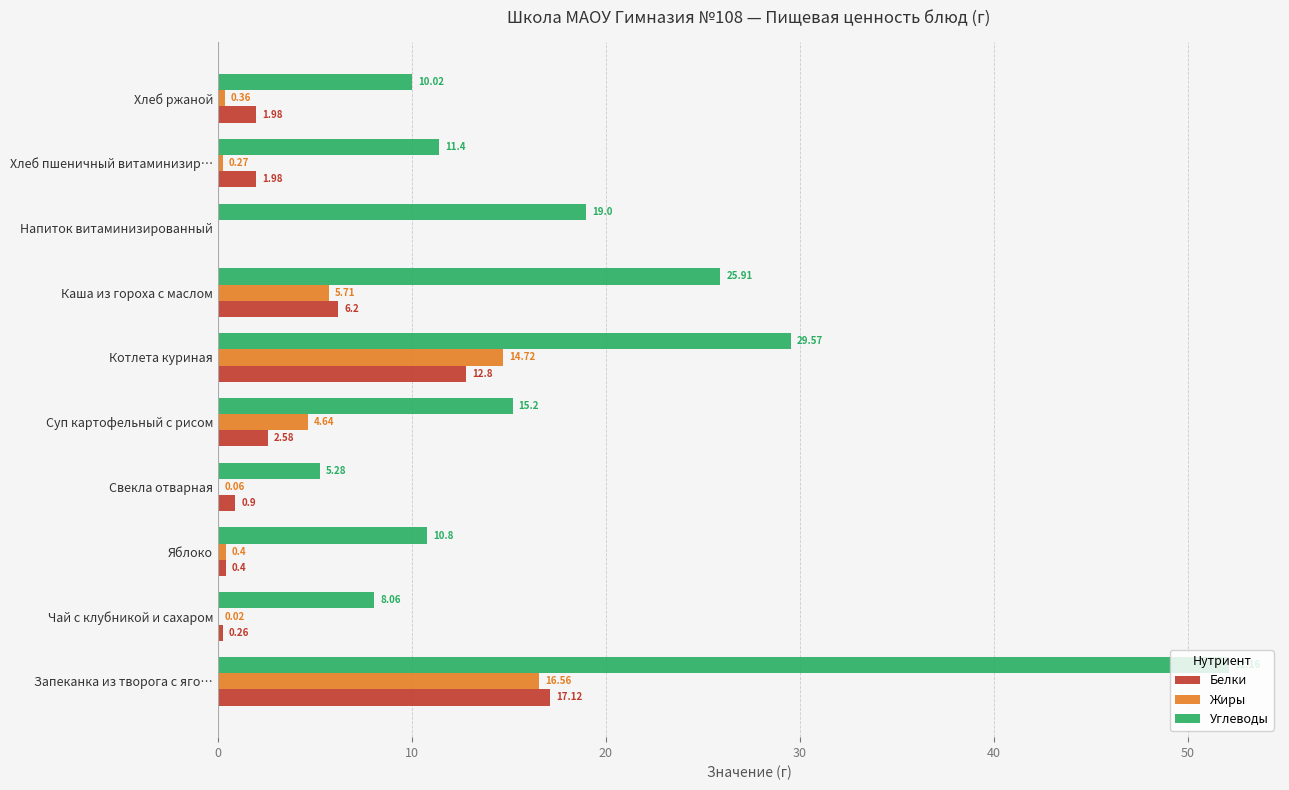

What is the sum of all Жиры values?

42.7